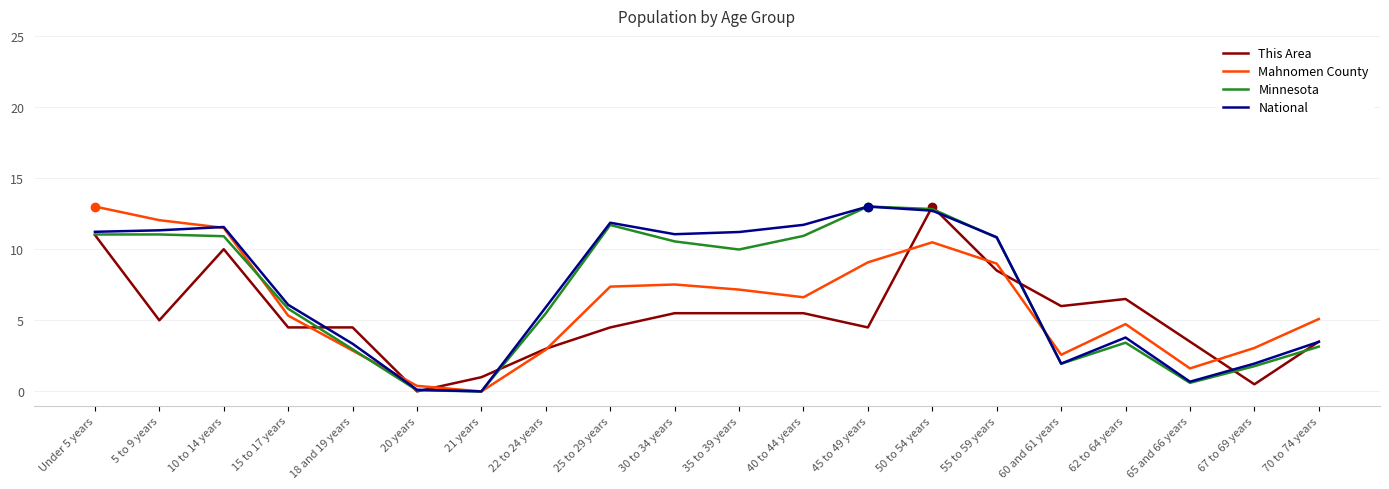

Rank the series by their average value, from lowest to highest.

This Area, Mahnomen County, Minnesota, National